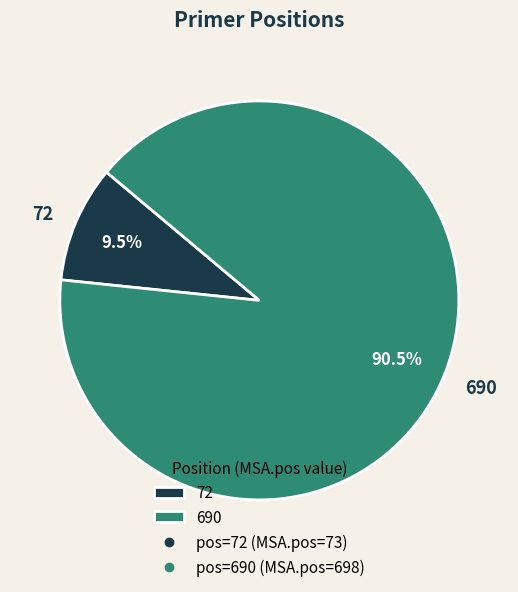

To the nearest percent, what is the combined percentage of 690 and 72?

100%